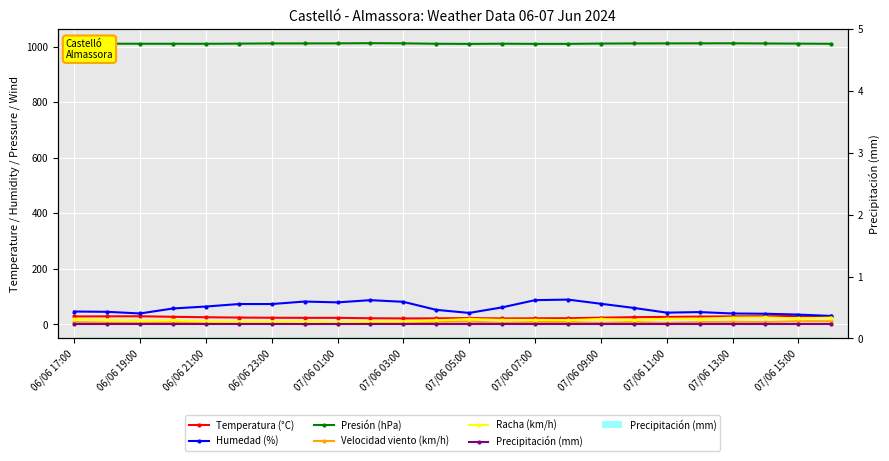

In Humedad (%), how many points are higher than both neighbors (excluding endpoints)?

4